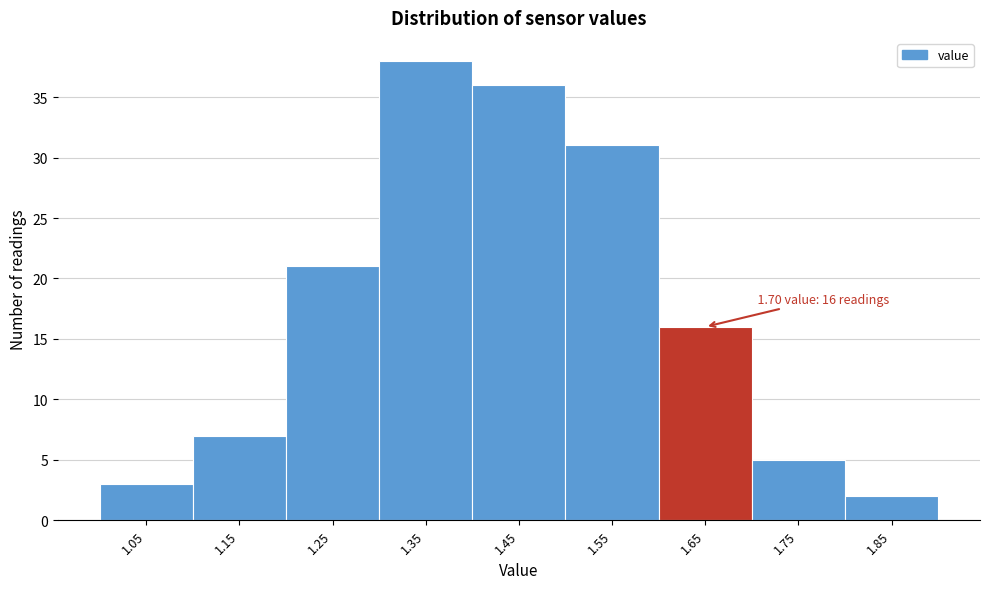

Reading left to right, transcribe all the data shown in this chart.

1.05=3	1.15=7	1.25=21	1.35=38	1.45=36	1.55=31	1.65=16	1.75=5	1.85=2